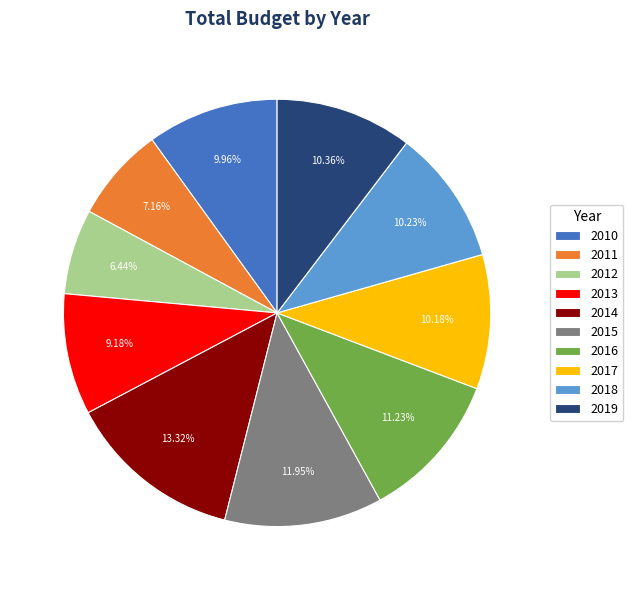

Count the number of slices in the pie.

10